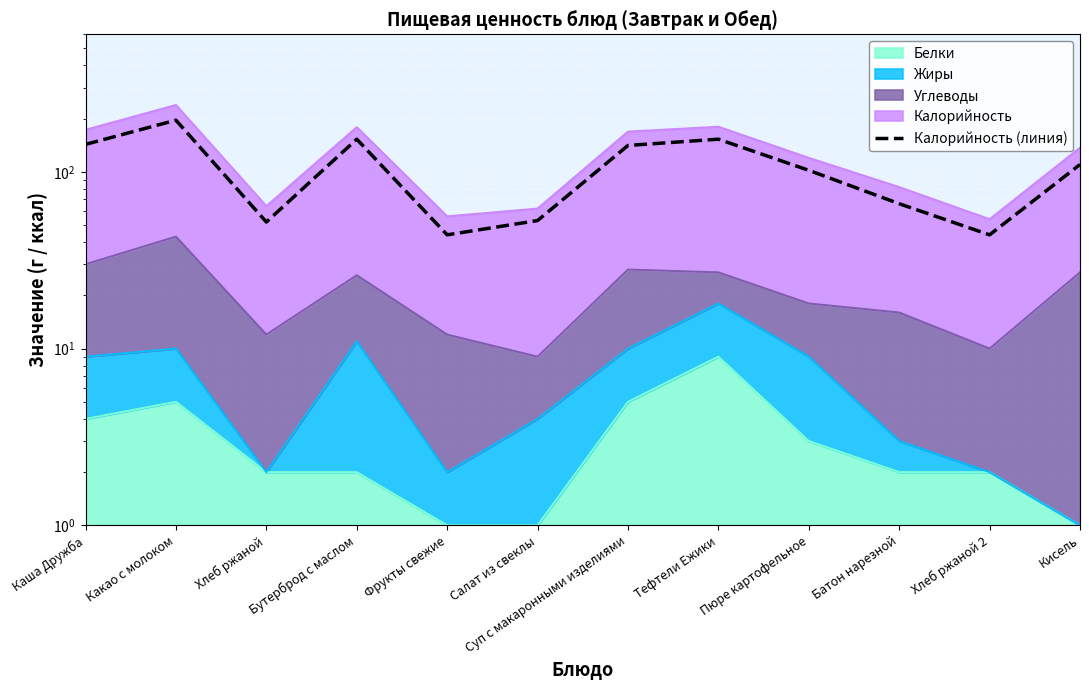

Rank the categories by value from highest to lowest.

Какао с молоком, Бутерброд с маслом, Тефтели Ежики, Каша Дружба, Суп с макаронными изделиями, Кисель, Пюре картофельное, Батон нарезной, Салат из свеклы, Хлеб ржаной, Фрукты свежие, Хлеб ржаной 2